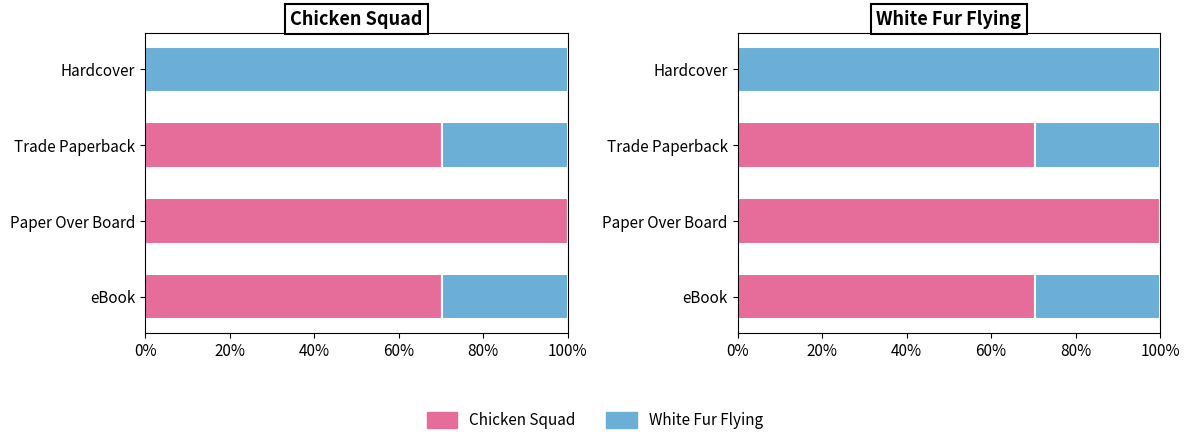

Is it true that Chicken Squad equals 67.9 at Hardcover?

False